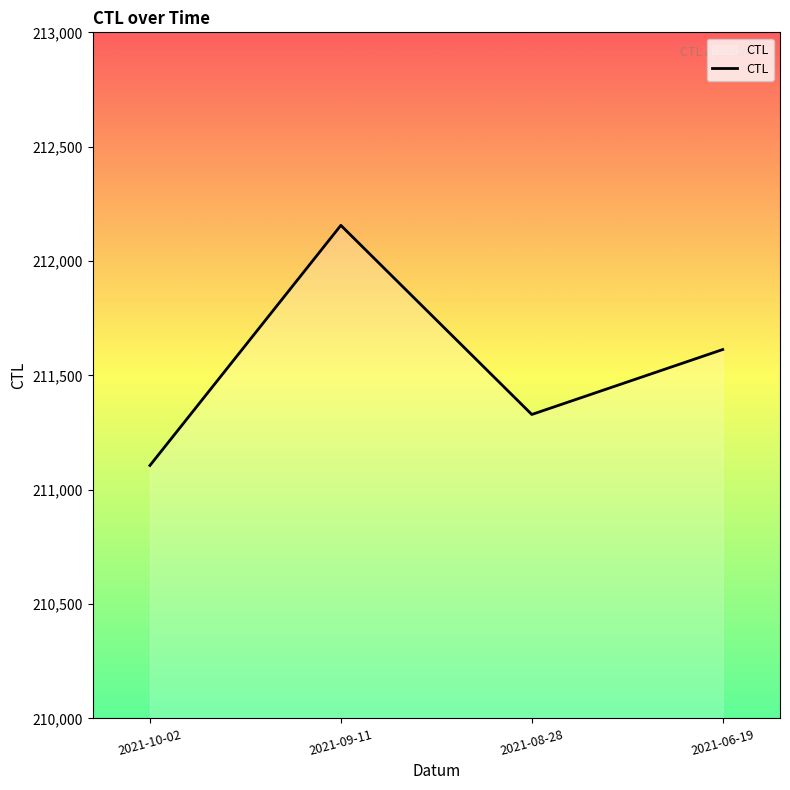

Where is the data nearest to the value 211631?

2021-06-19